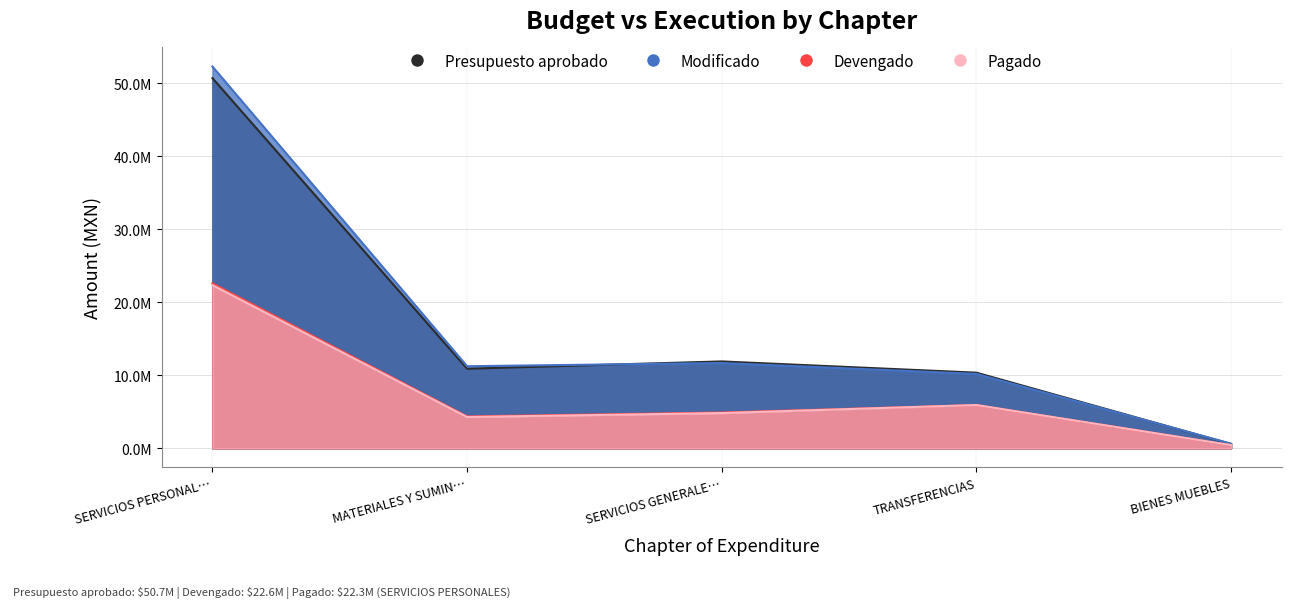

How many interior local peaks does the Presupuesto aprobado series have?

1